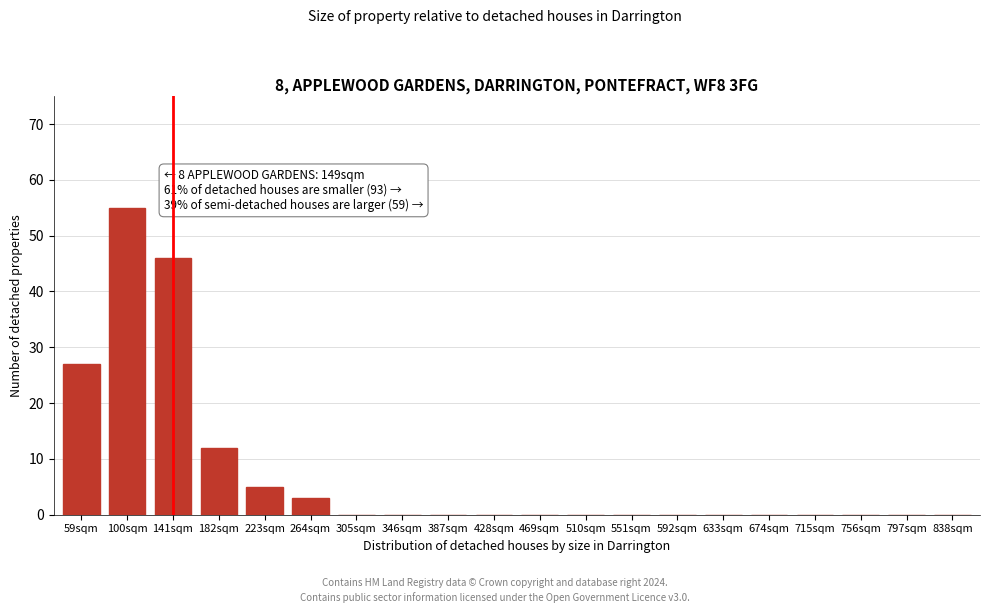

Reading right to left, list all the values displayed in this chart.

838sqm=0	797sqm=0	756sqm=0	715sqm=0	674sqm=0	633sqm=0	592sqm=0	551sqm=0	510sqm=0	469sqm=0	428sqm=0	387sqm=0	346sqm=0	305sqm=0	264sqm=3	223sqm=5	182sqm=12	141sqm=46	100sqm=55	59sqm=27